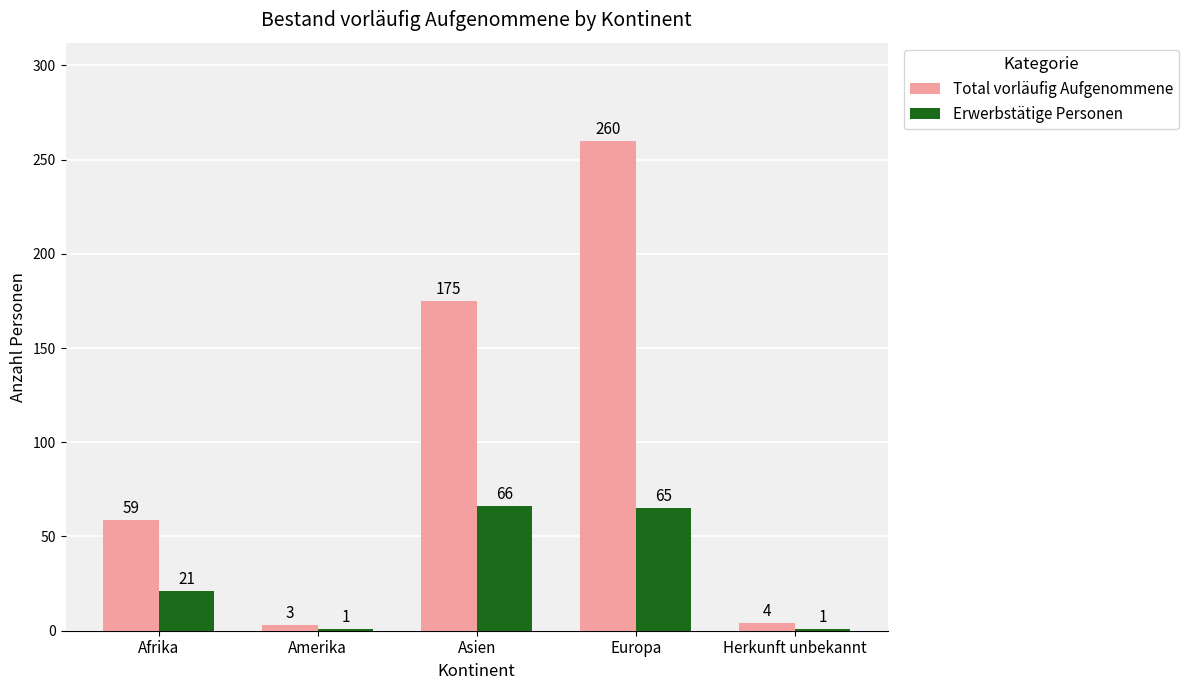

What is the difference between the highest and lowest values at Europa?

195